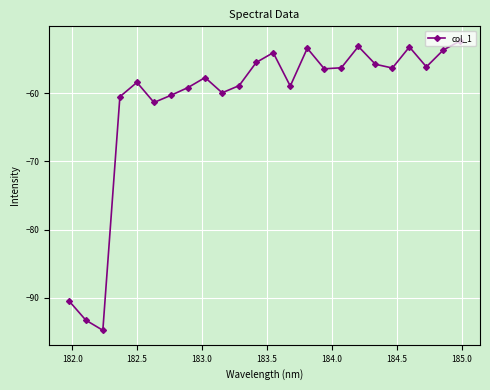

How many distinct data groups are displayed?

1